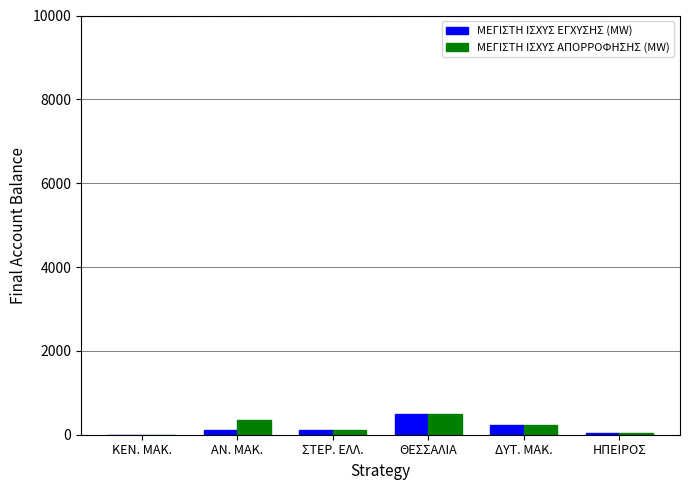

What are all the series names shown in the legend?

ΜΕΓΙΣΤΗ ΙΣΧΥΣ ΕΓΧΥΣΗΣ (MW), ΜΕΓΙΣΤΗ ΙΣΧΥΣ ΑΠΟΡΡΟΦΗΣΗΣ (MW)